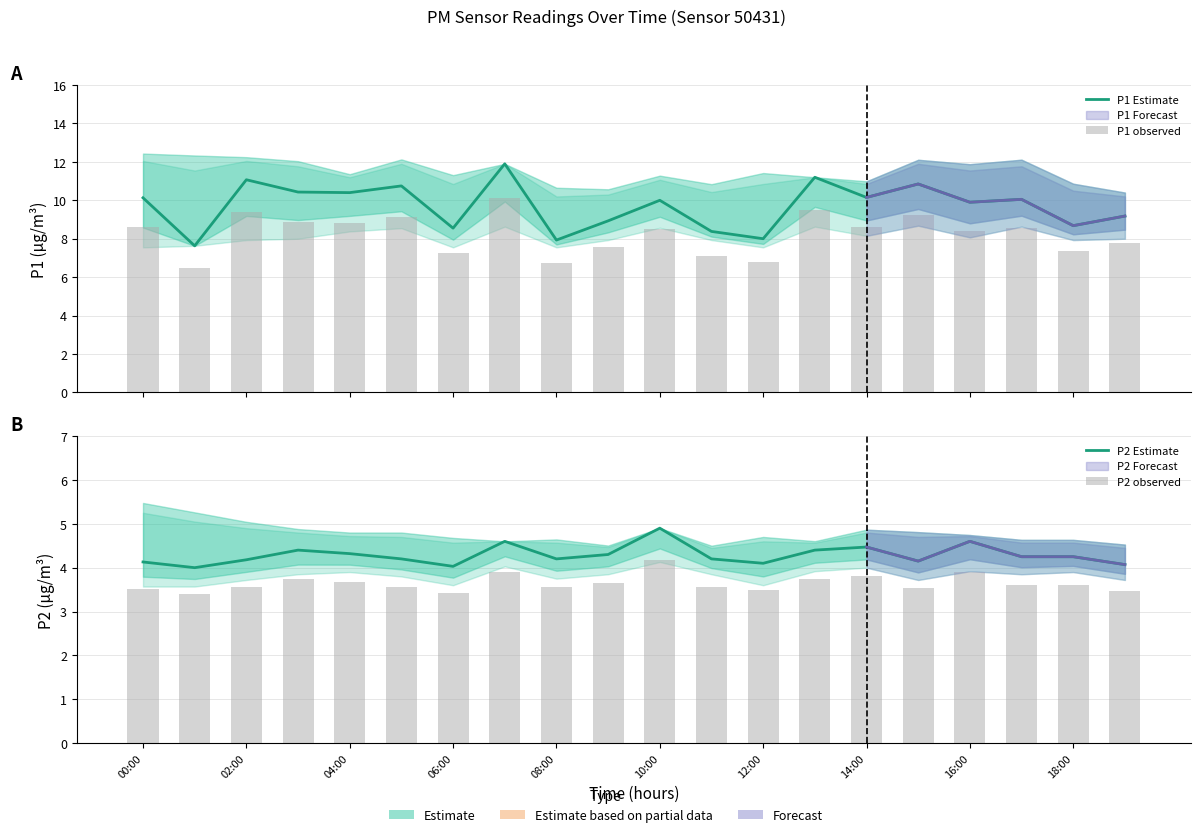

What is the maximum value shown in the chart?

11.9